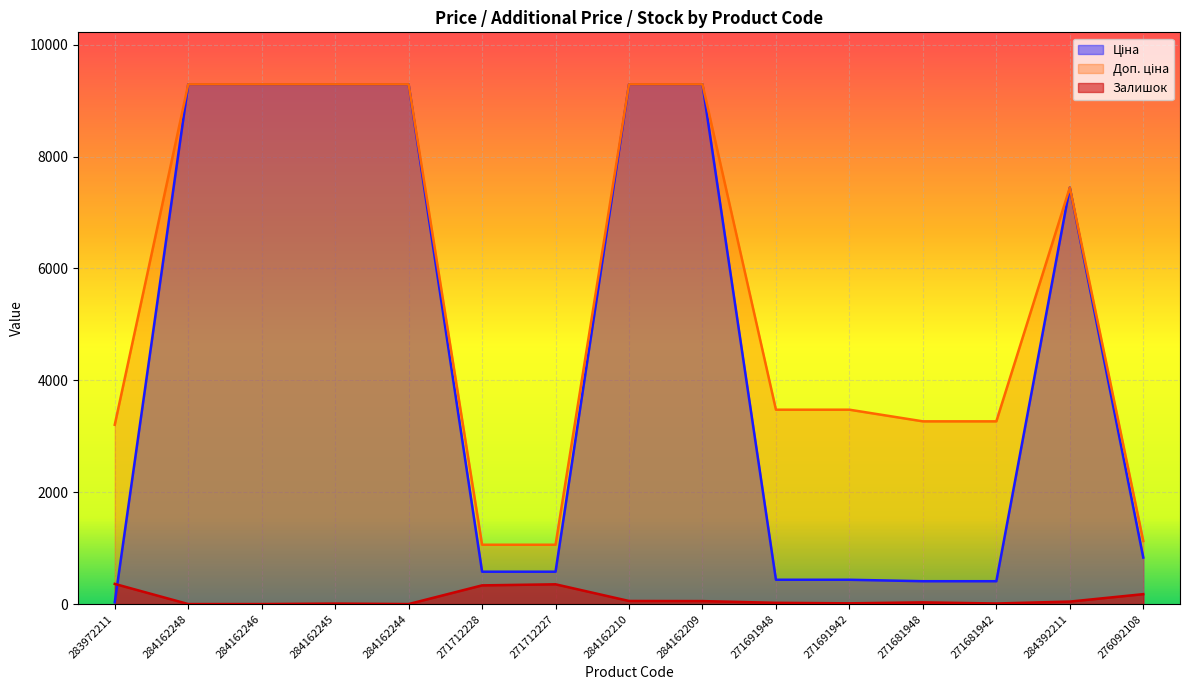

Is it true that Залишок equals 0.0 at 284162248?

True